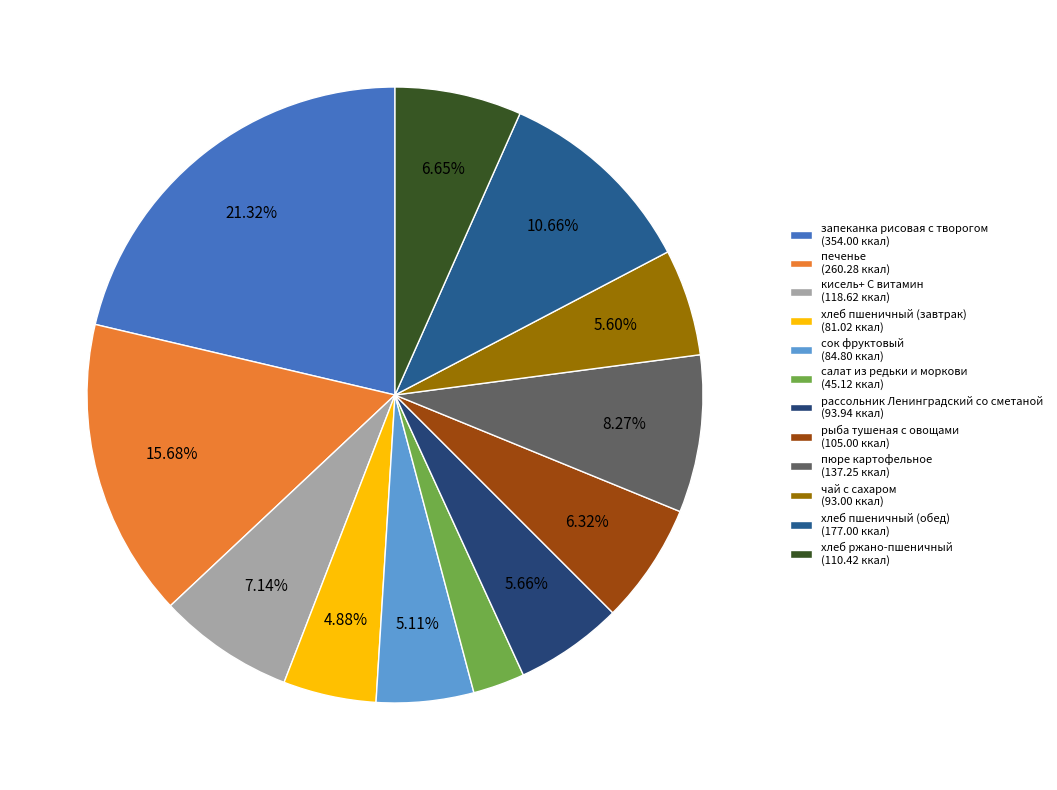

Which has a higher value, хлеб ржано-пшеничный or салат из редьки и моркови?

хлеб ржано-пшеничный